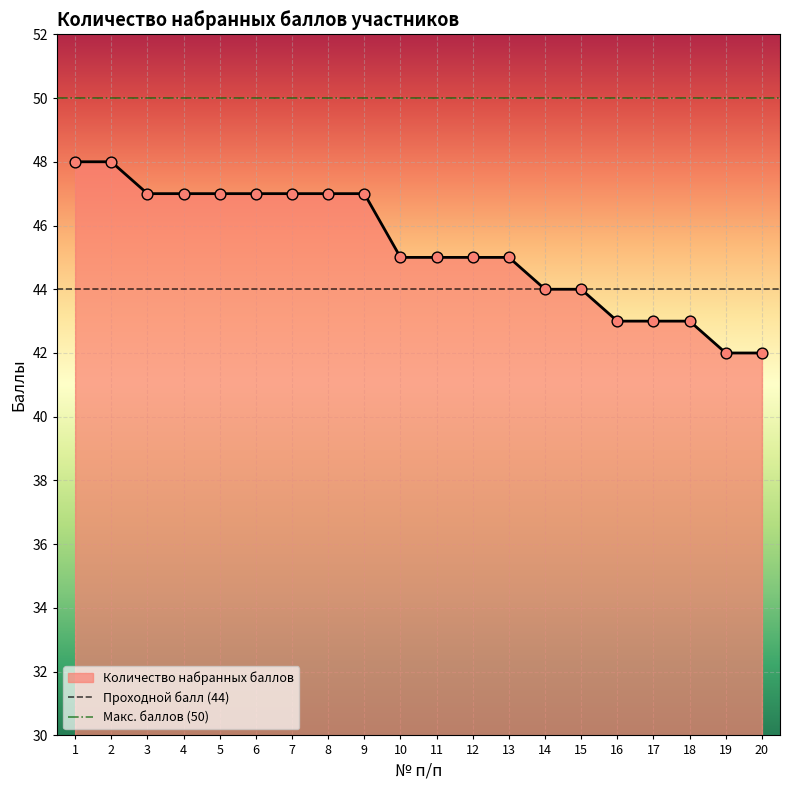

What is the highest value of the Количество набранных баллов series?

48